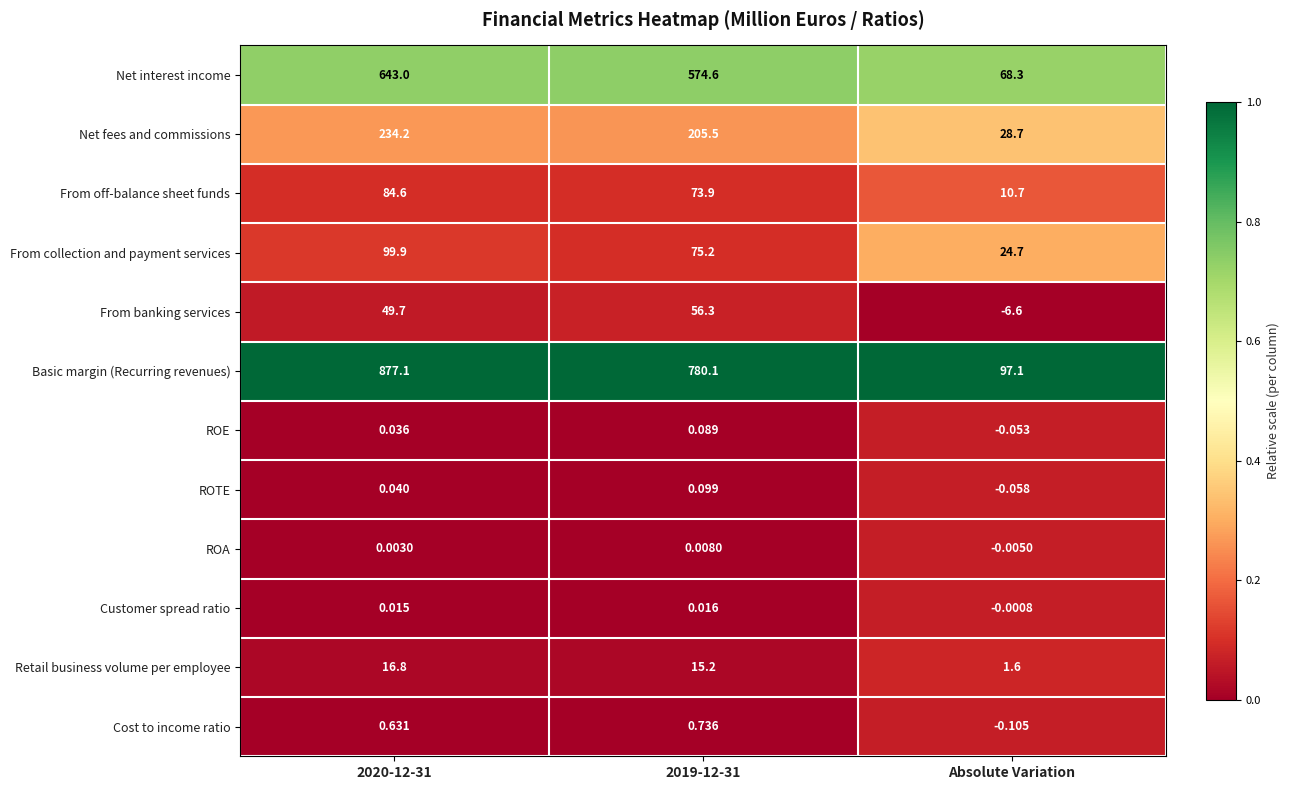

Which label corresponds to the smallest value in the chart?

Absolute Variation